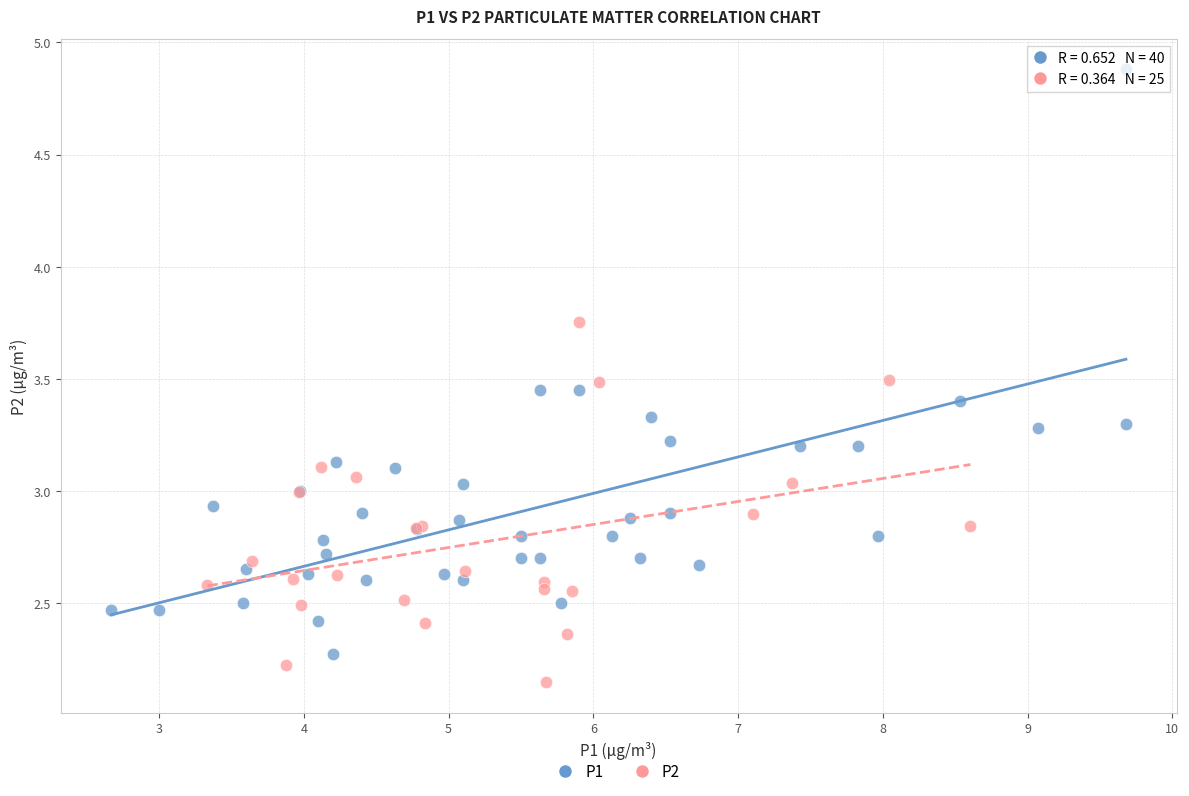

Which series contains the highest Y value?

P1